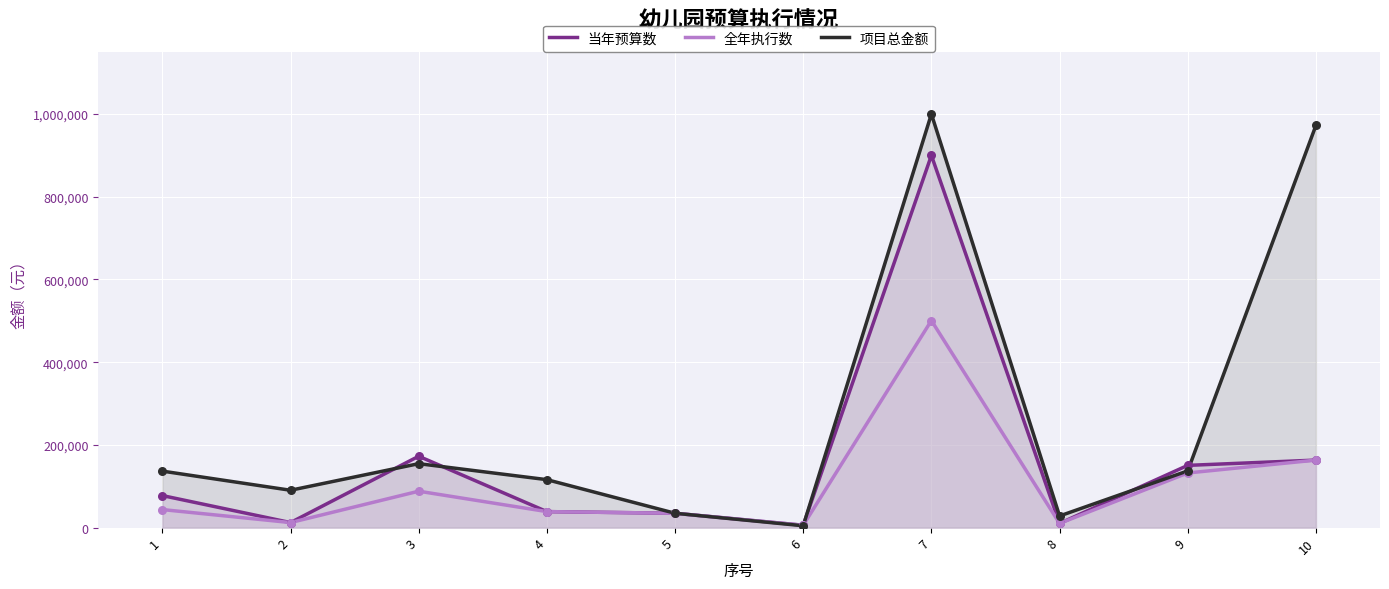

At how many categories does at least one series exceed 524344?

2